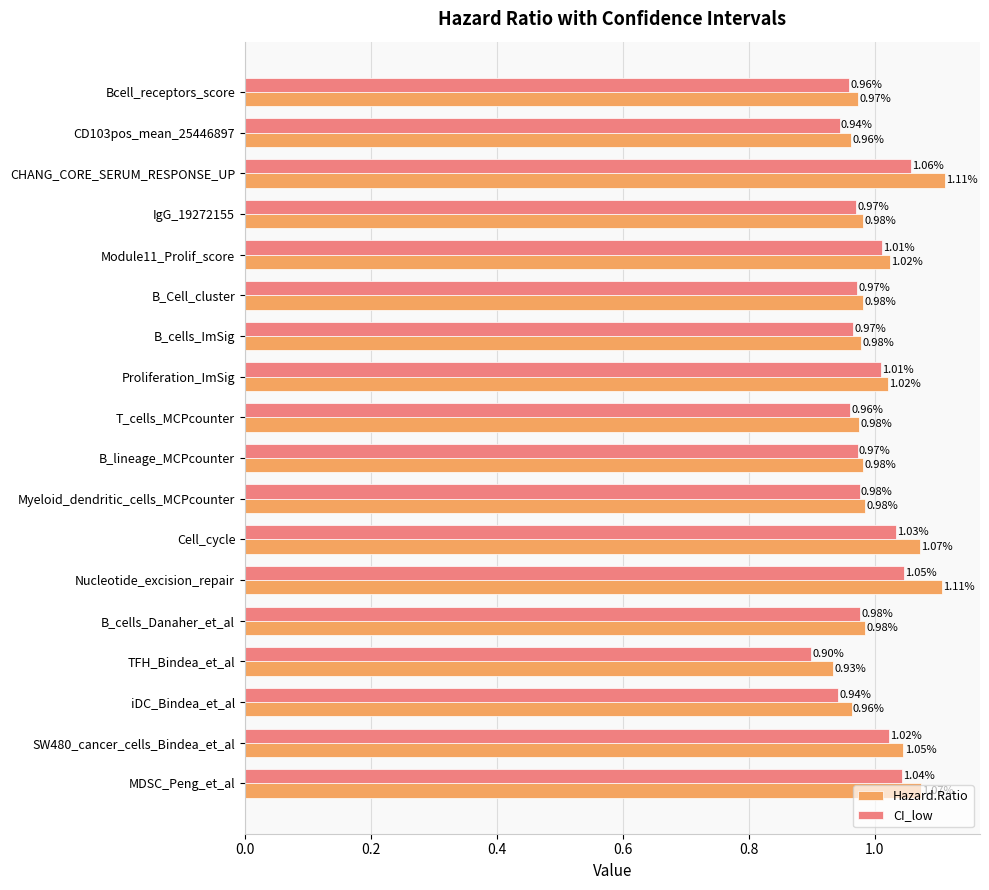

Which category has the lowest value in the CI_low series?

TFH_Bindea_et_al